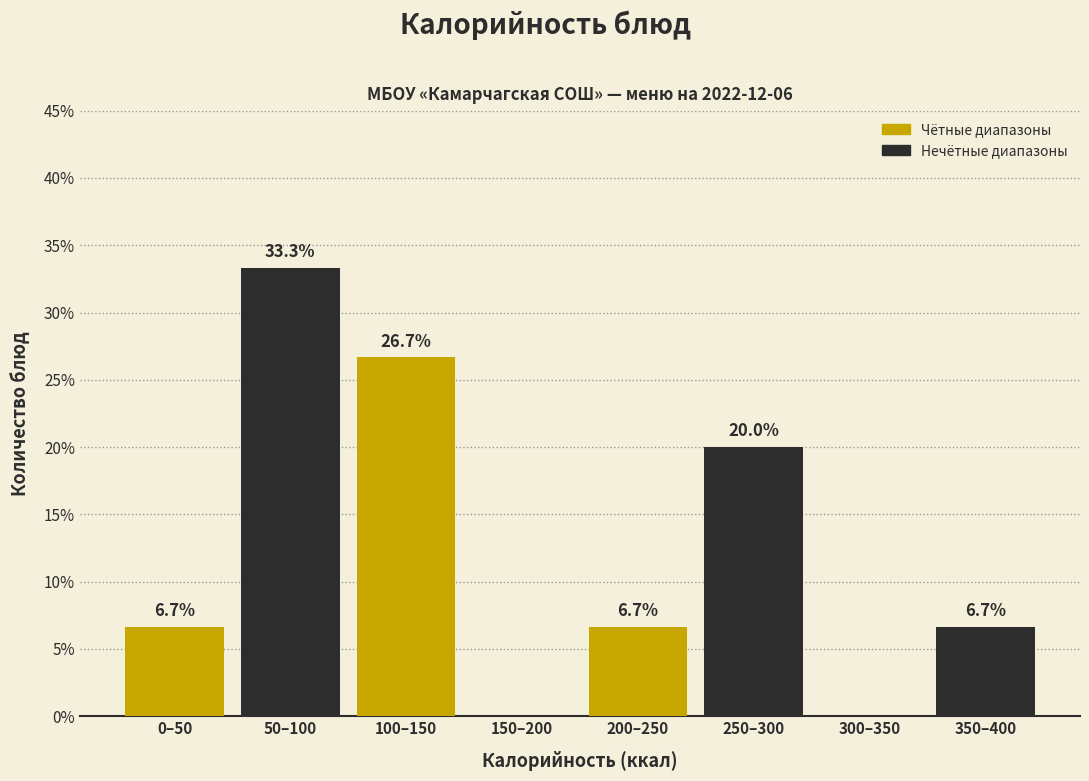

Reading left to right, what are all the values shown in this chart?

0–50=6.7	50–100=33.3	100–150=26.7	150–200=0.0	200–250=6.7	250–300=20.0	300–350=0.0	350–400=6.7